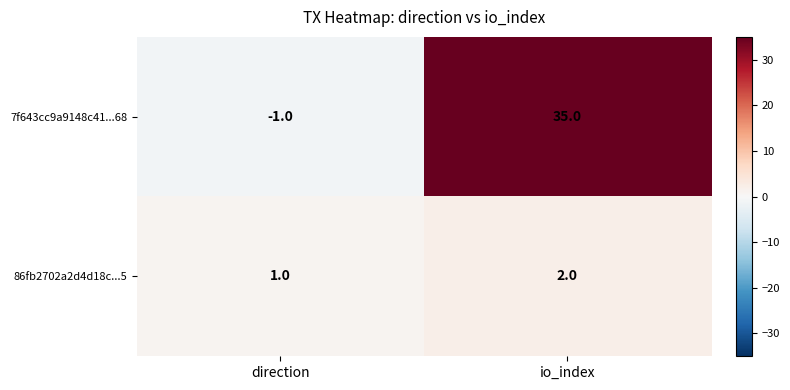

True or false: 7f643cc9a9148c41...68 has a value of 20 at io_index.

False